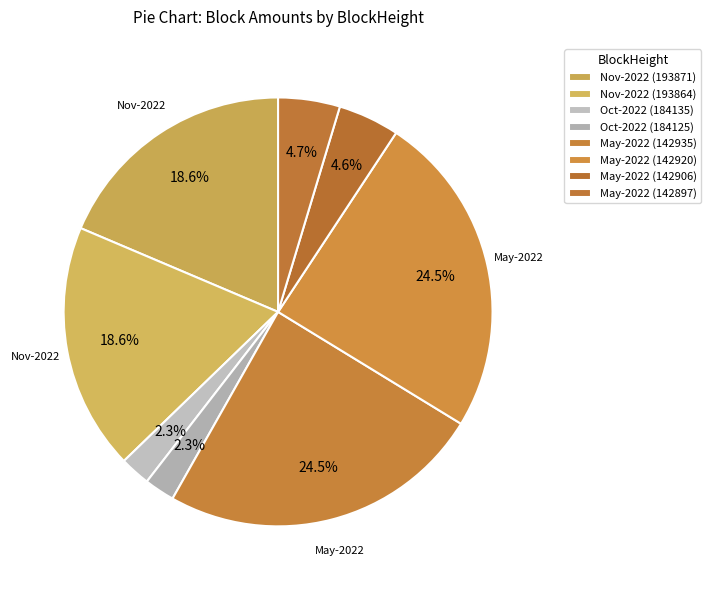

Rank the categories by value from lowest to highest.

184135, 184125, 142906, 142897, 193871, 193864, 142935, 142920